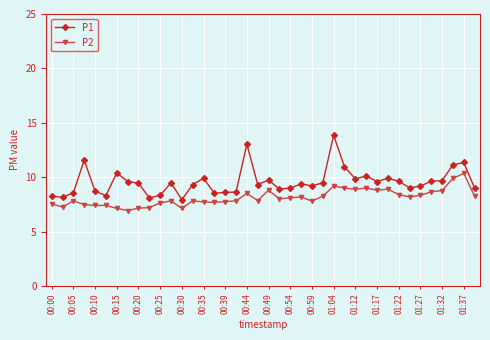

What is the lowest value of the P2 series?

6.9